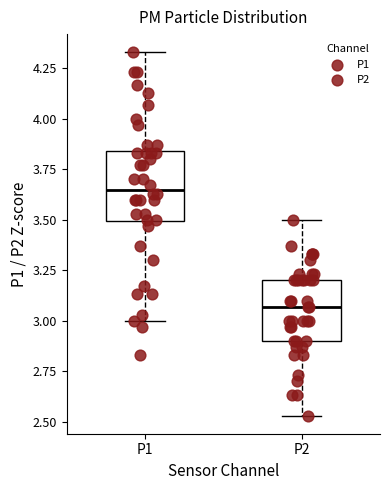

Where does the upper whisker of the box for P1 end on the y-axis? The values are not printed on the chart, so give them approximately, as read against the axis.

4.35